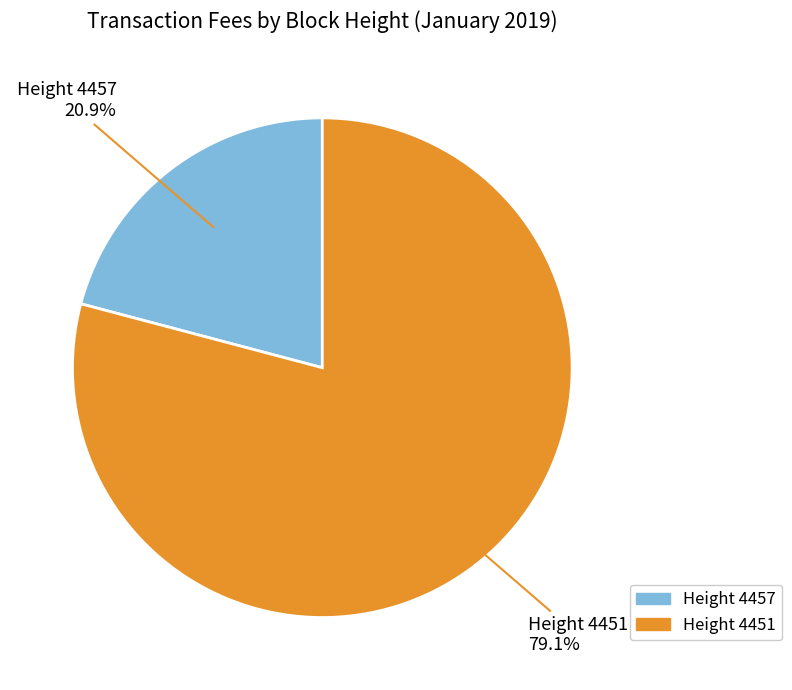

Does any single category account for the majority?

Yes